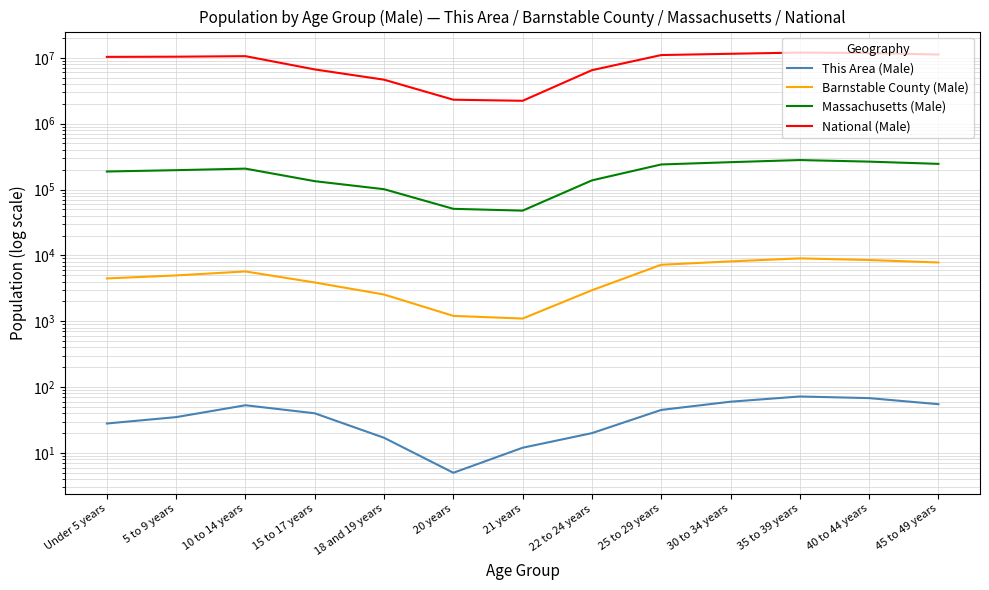

Reading right to left, extract all data points from this chart.

This Area (Male): 55	68	72	60	45	20	12	5	17	40	53	35	28
Barnstable County (Male): 7800	8500	9000	8100	7200	2954	1098	1205	2543	3874	5696	4958	4465
Massachusetts (Male): 245000	265000	280000	260000	240000	137590	47778	50888	101052	133828	207419	196547	187605
National (Male): 11200000	11800000	12000000	11500000	11000000	6482659	2223198	2308319	4647457	6656209	10579862	10389638	10319427